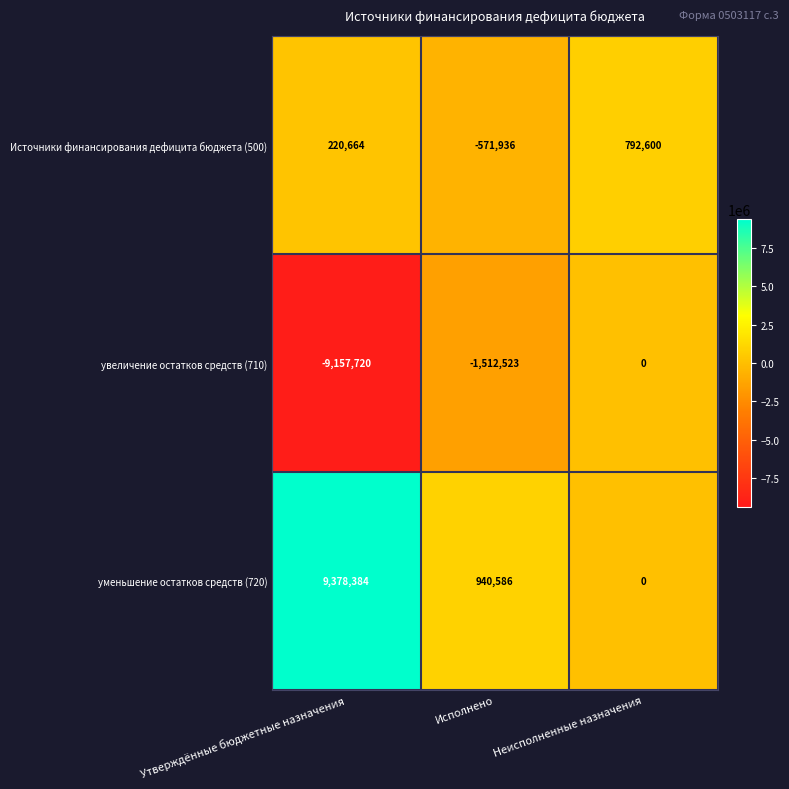

The value of уменьшение остатков средств (720) at Утверждённые бюджетные назначения is 9378384. True or false?

True